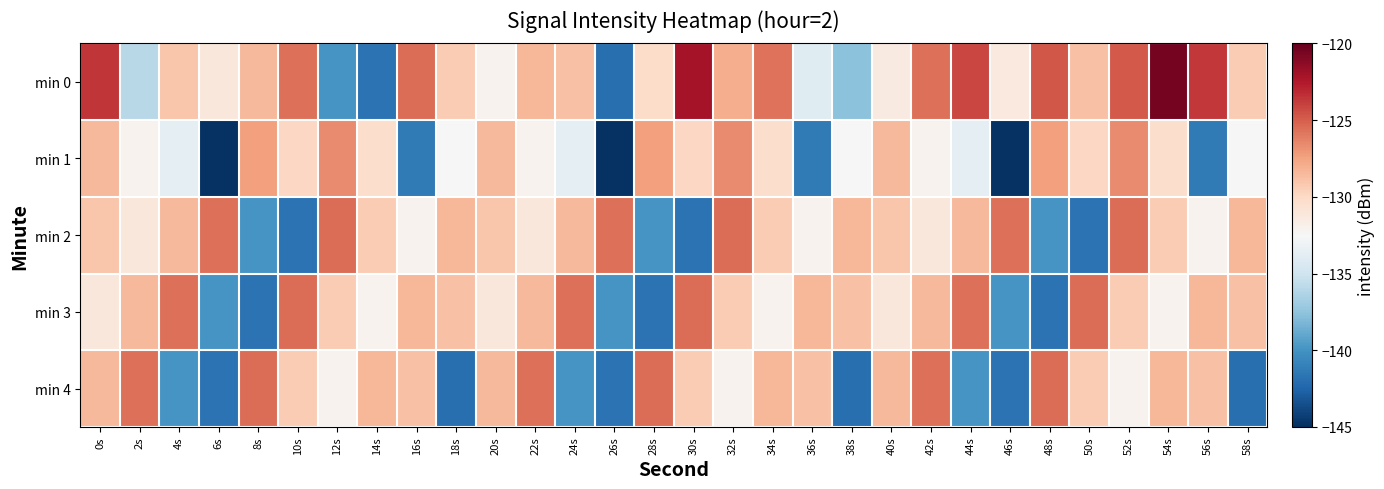

At which category is the sum across all series the highest?

52s